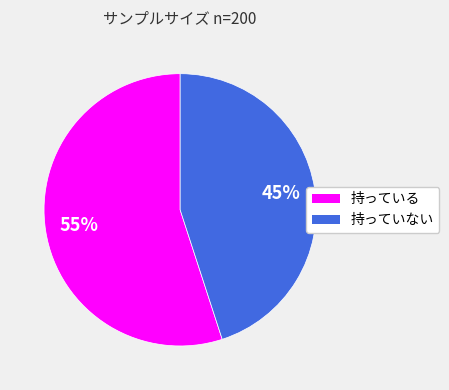

Does any single category account for the majority?

Yes